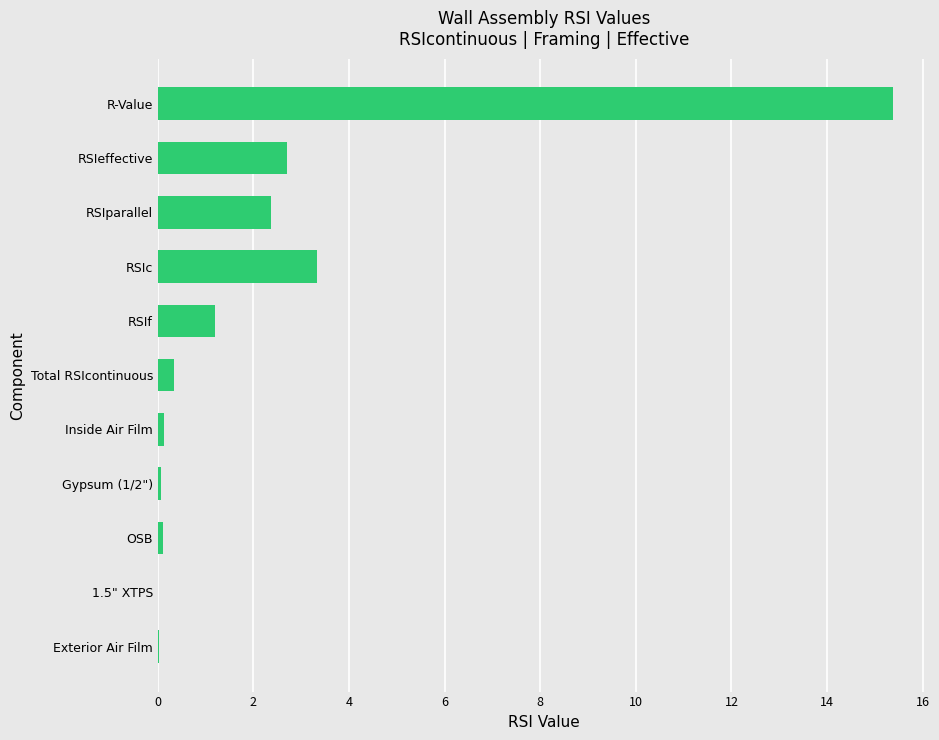

At which label is the value closest to 7?

RSIc